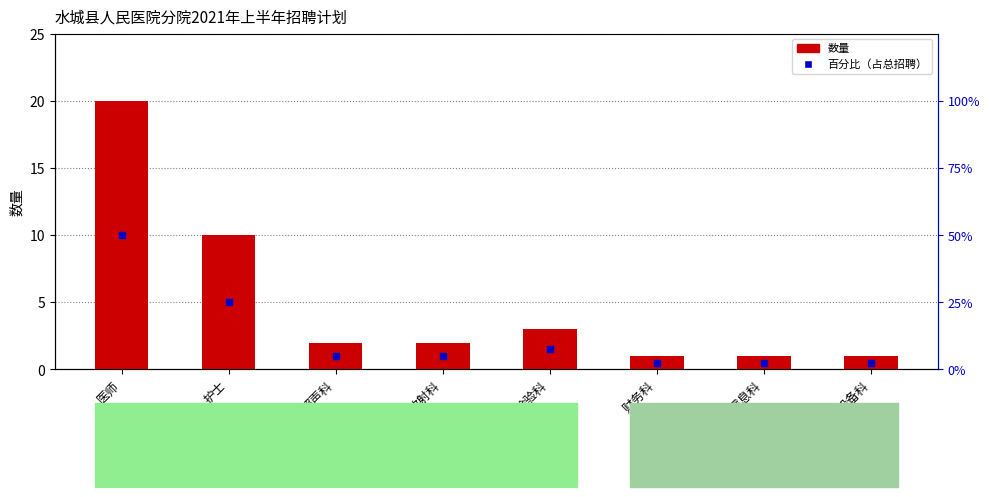

Which series changed the most between 护士 and 信息科?

百分比（占总招聘）